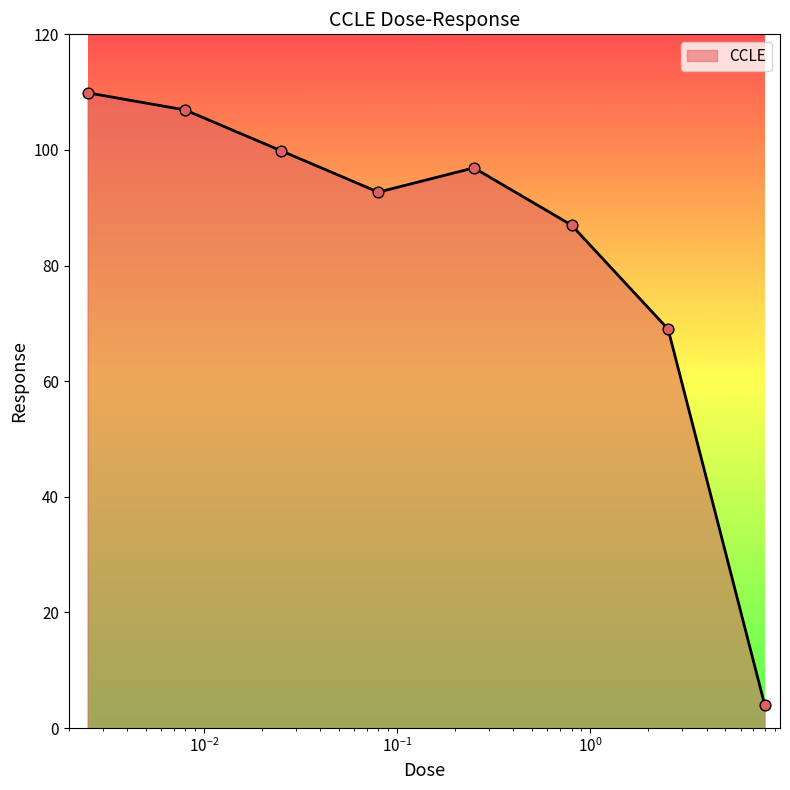

What is the change in value from 0.08 to 0.25?

+4.2